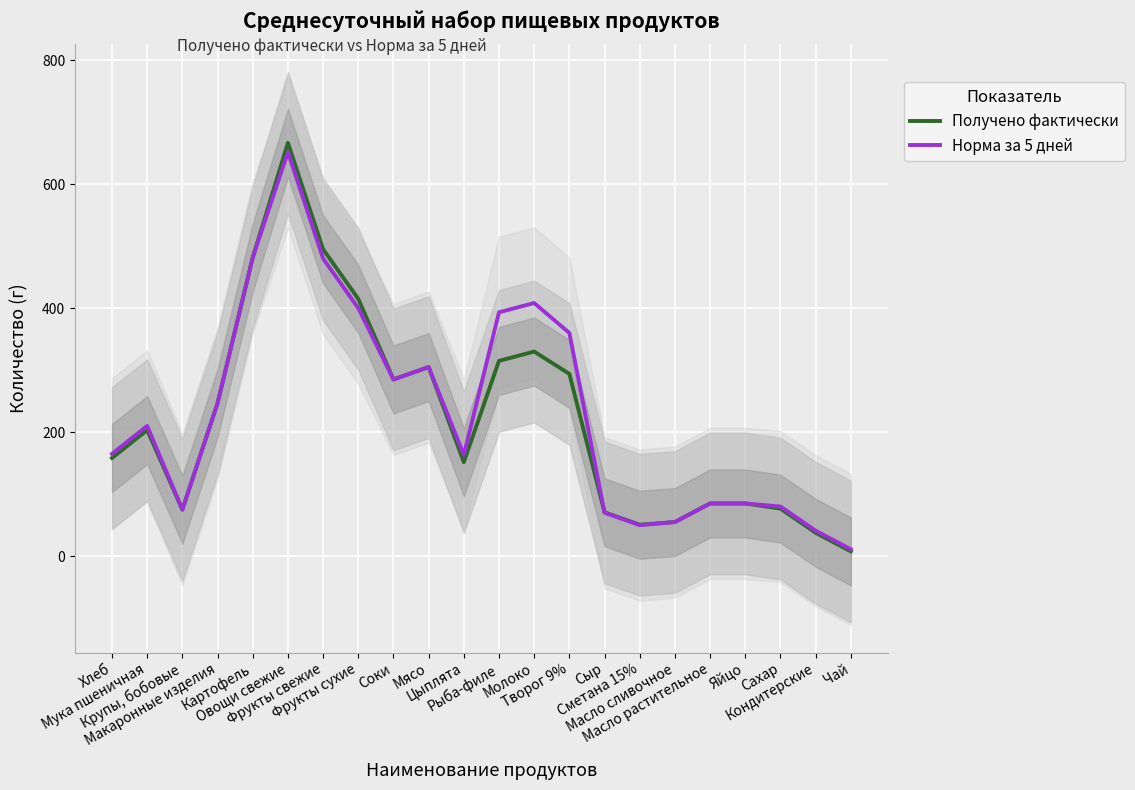

List the series in order of their overall mean, lowest first.

Получено фактически, Норма за 5 дней